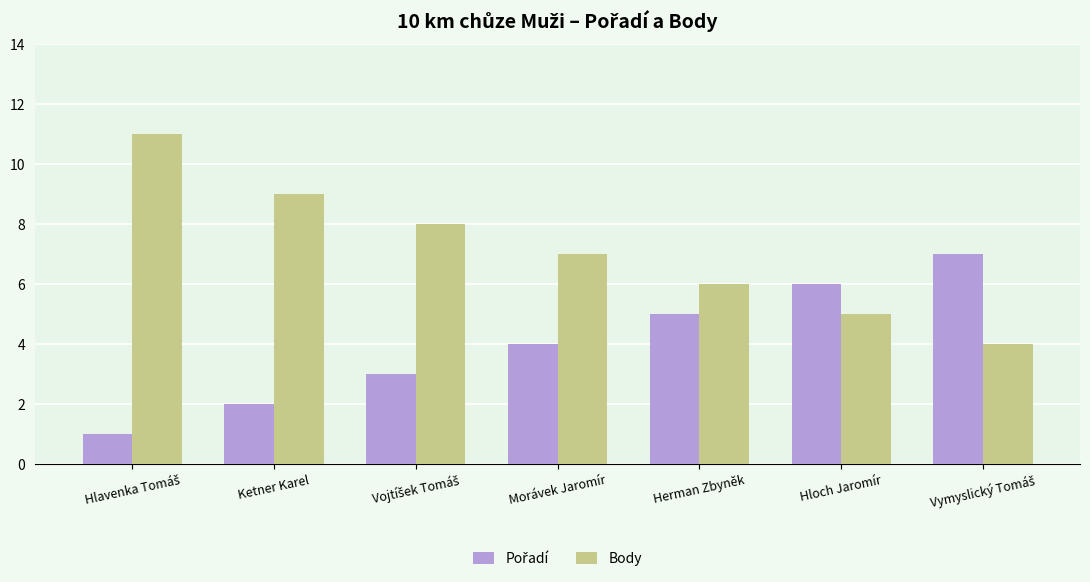

What is the difference between the second highest and minimum values in the Body series?

5